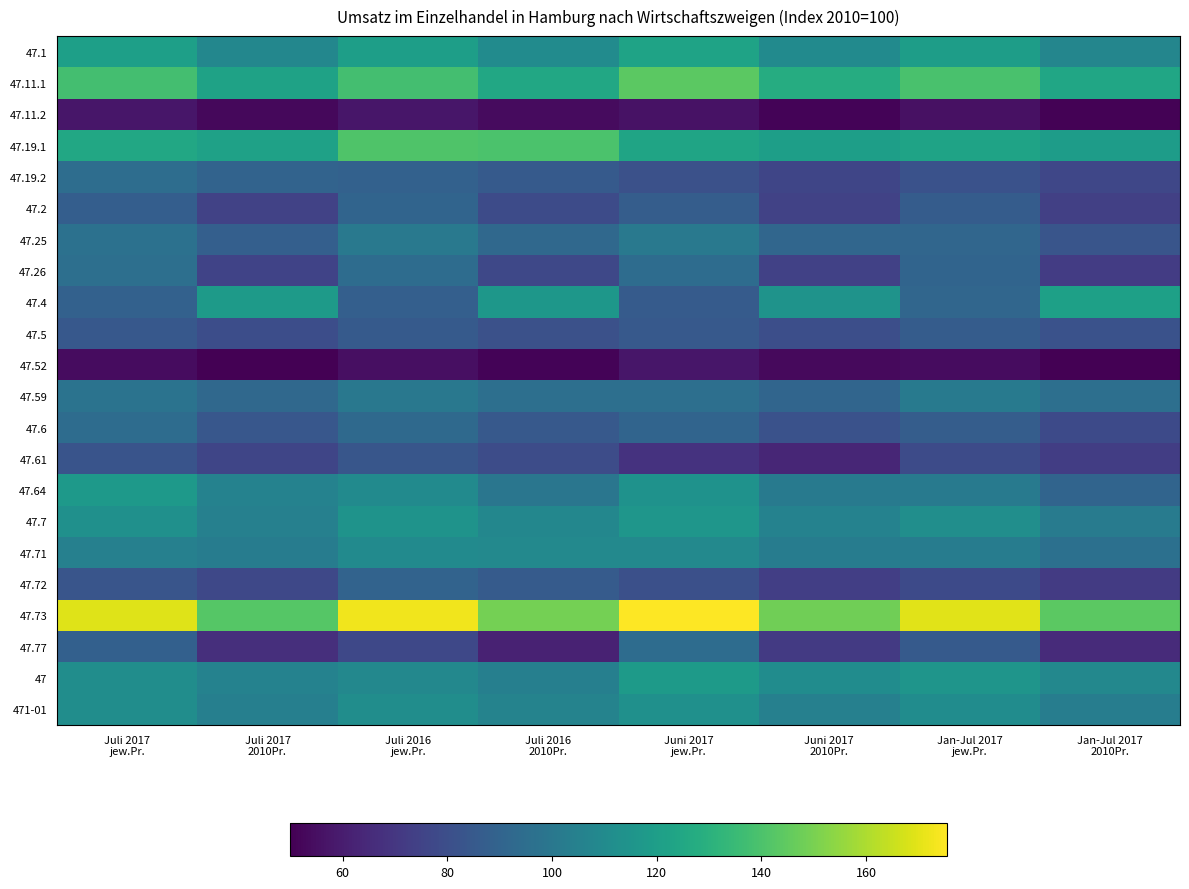

At Juli 2016 2010Pr., list the series in order from largest to smallest.

47.73, 47.19.1, 47.11.1, 47.4, 47.1, 47.71, 47.7, 471-01, 47, 47.64, 47.59, 47.25, 47.72, 47.19.2, 47.6, 47.5, 47.61, 47.2, 47.26, 47.77, 47.11.2, 47.52